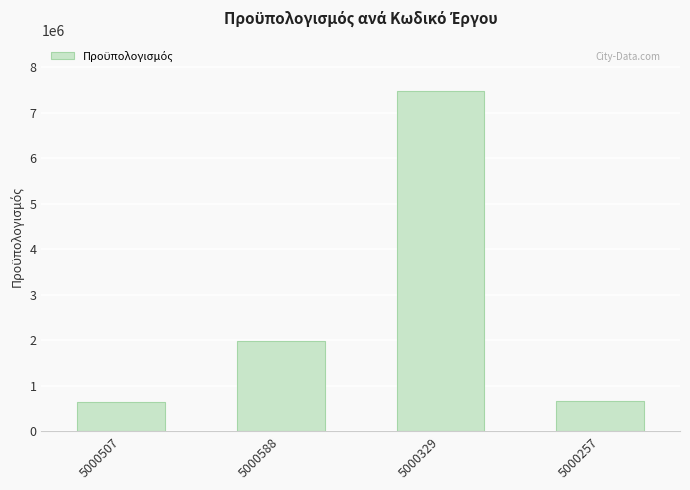

Read the value at 5000329.

7464742.0